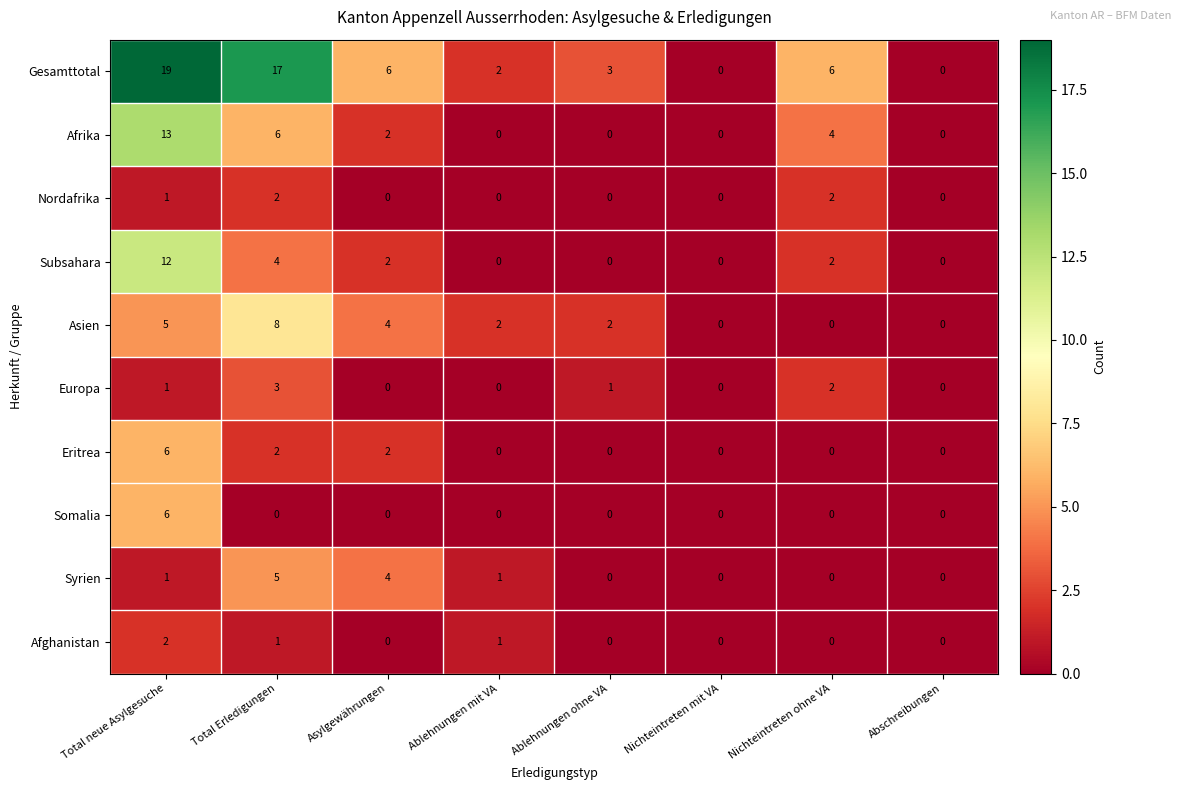

What is the highest value of the Asien series?

8